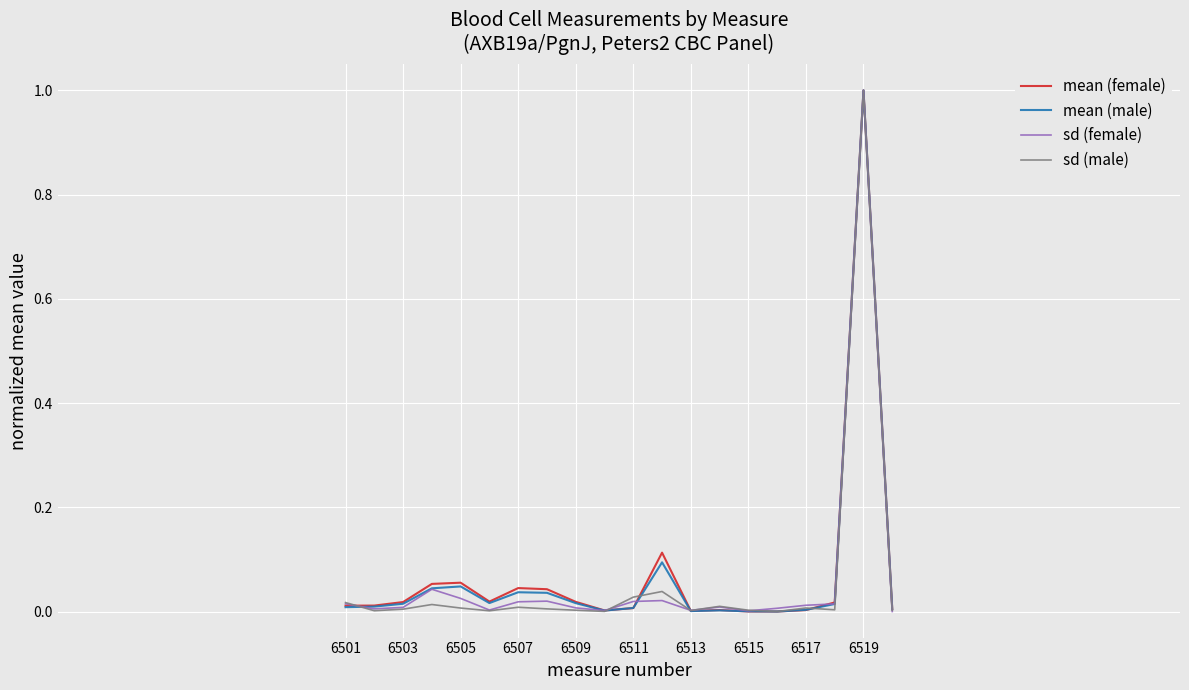

Does the chart display data point markers on the line(s)?

No